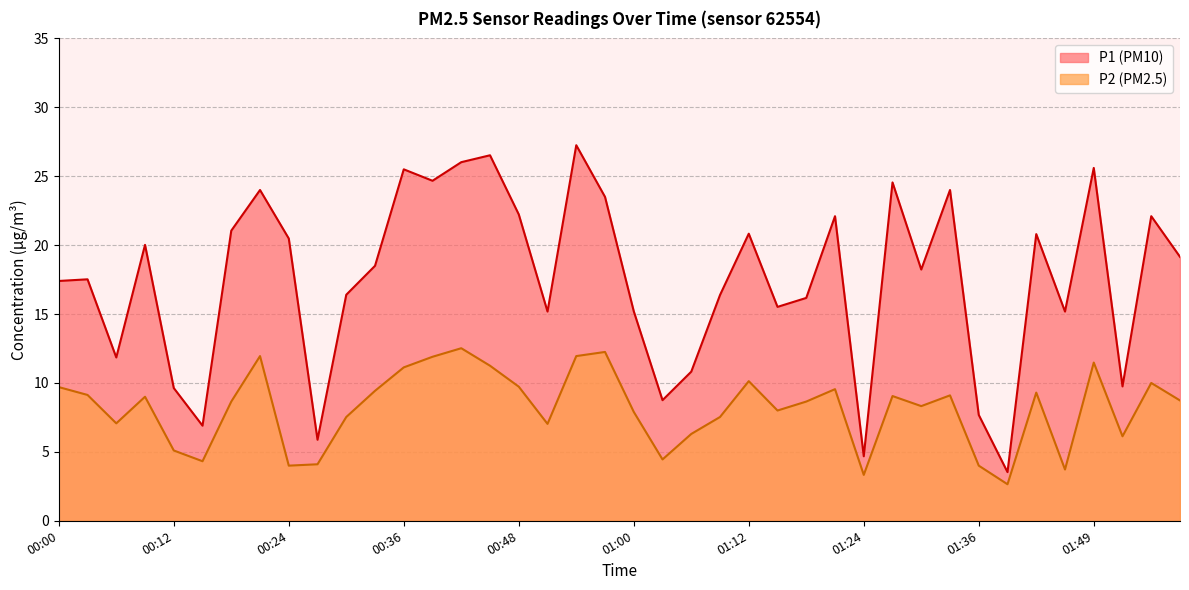

What is the difference between the highest and lowest values at 00:33?

9.1